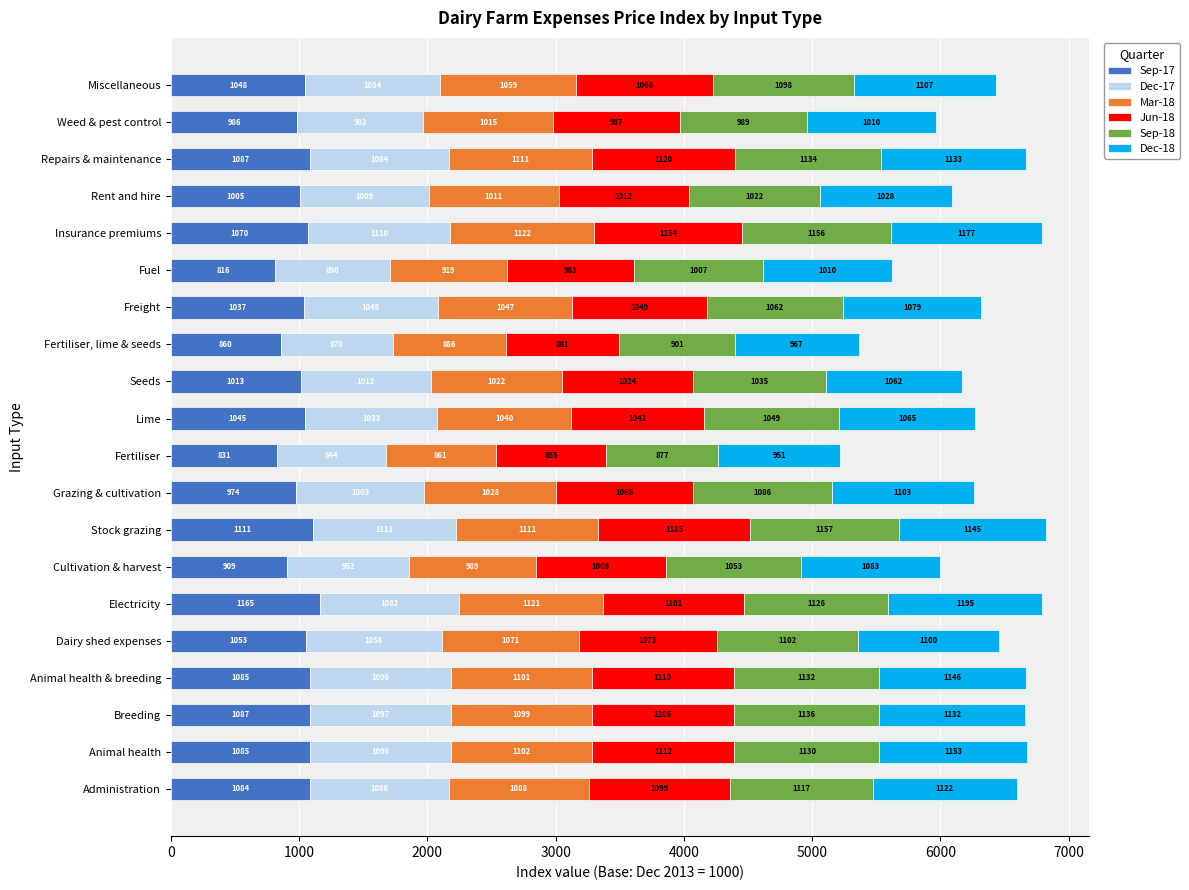

What is the sum of all Sep-17 values?

20351